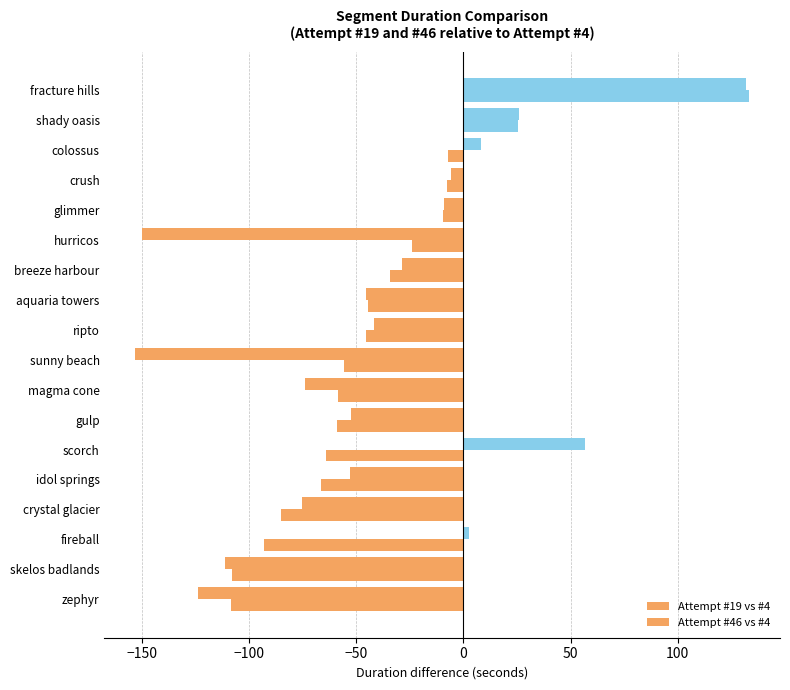

List the series in order of their peak value, highest first.

Attempt #46 vs #4, Attempt #19 vs #4